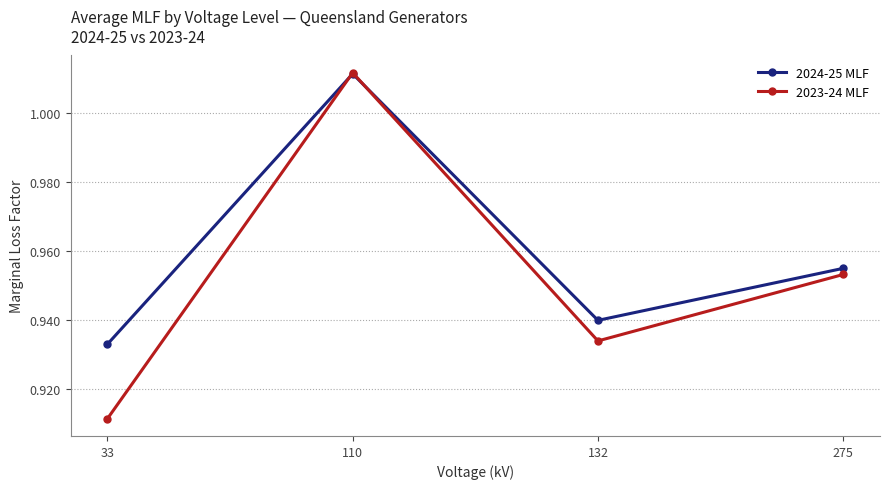

Is the value of 2024-25 MLF at 110 greater than the value of 2023-24 MLF at 132?

Yes